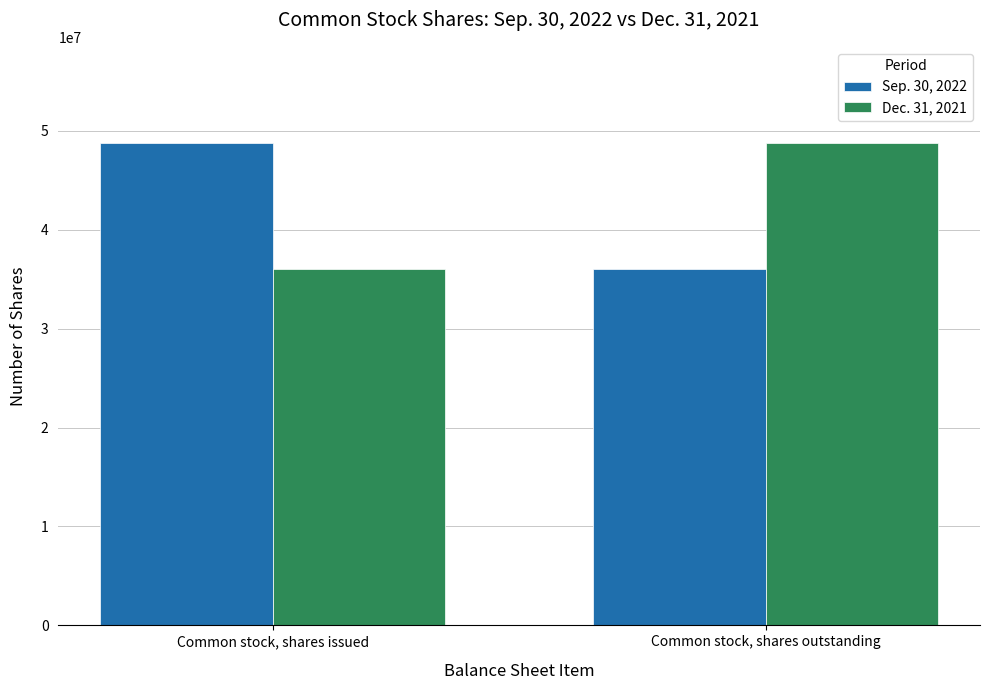

What is the spread (max minus min) of values at Common stock, shares issued?

12666541